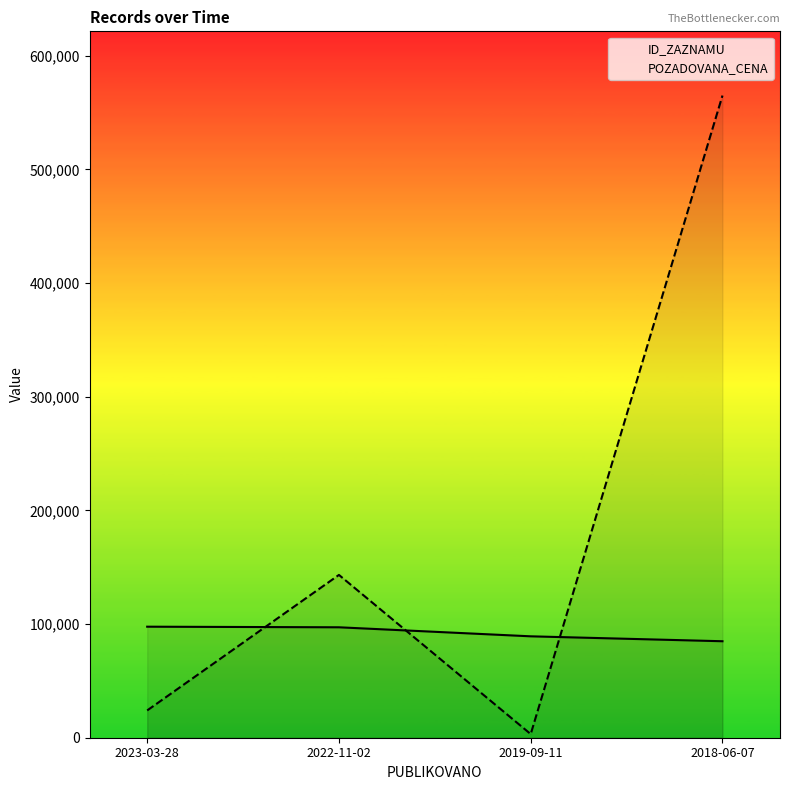

What is the difference between the highest and lowest values at 2018-06-07?

480113